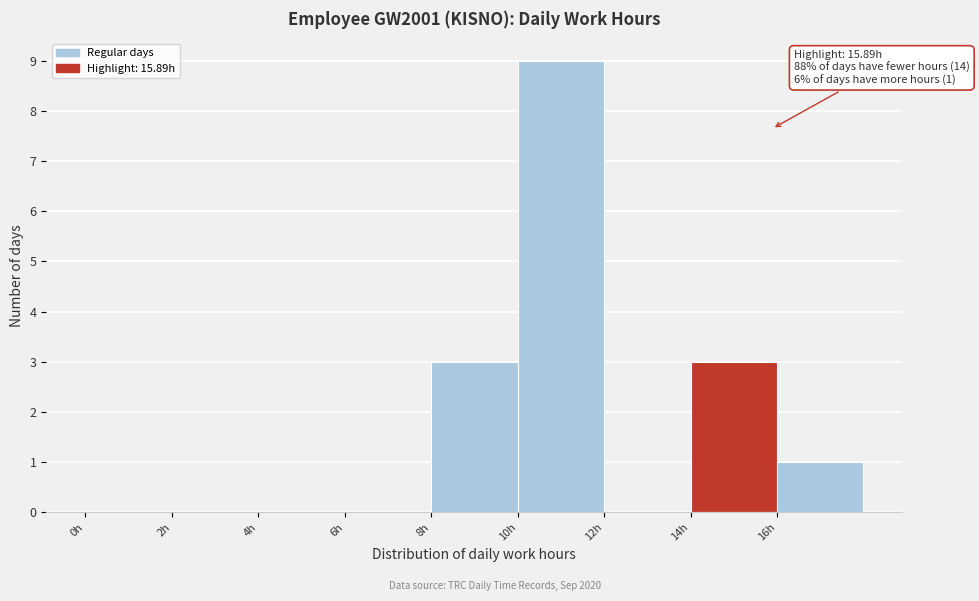

Over which range of the x-axis is the bar tallest?

10 to 12